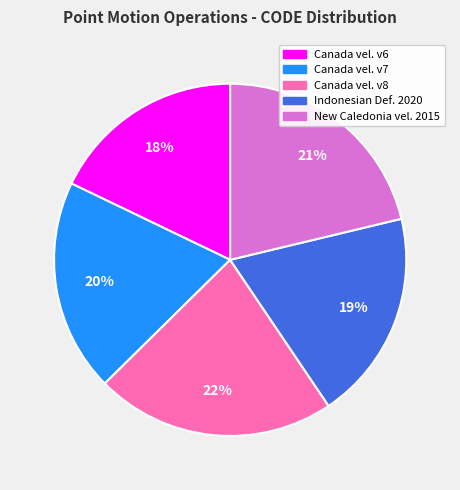

Which category has the smallest portion of the pie?

Canada vel. v6